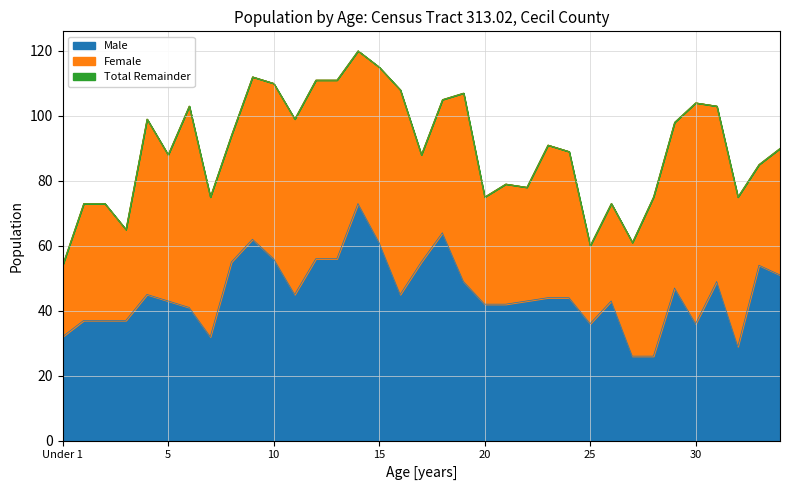

What is the maximum value for Male?

73